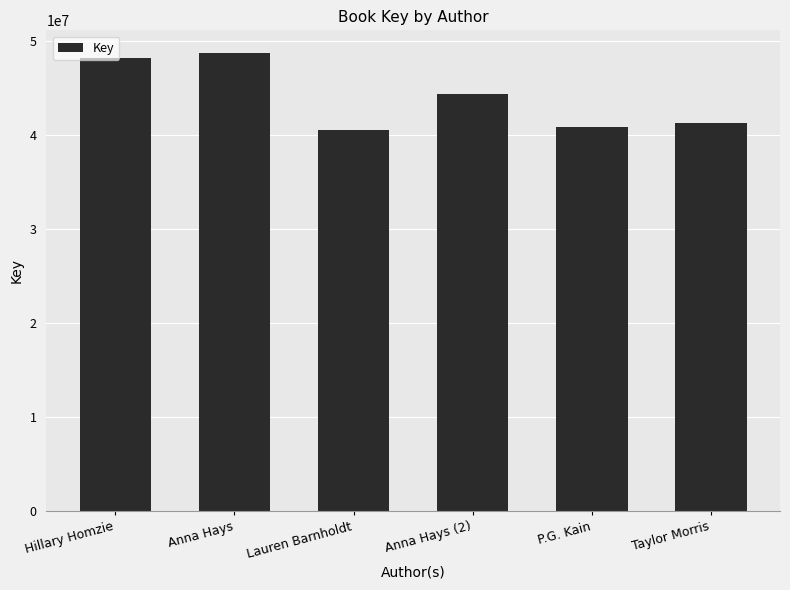

Reading left to right, extract all data points from this chart.

48266367	48747467	40591497	44379193	40852778	41347310